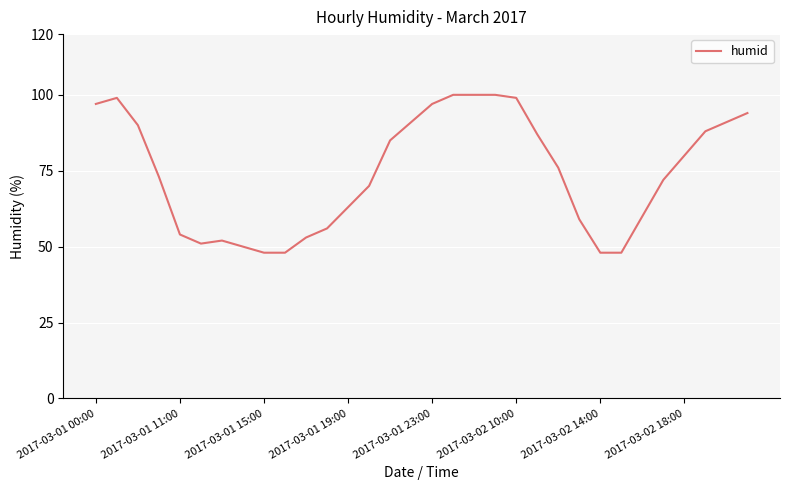

What is the difference between the maximum and minimum values?

52